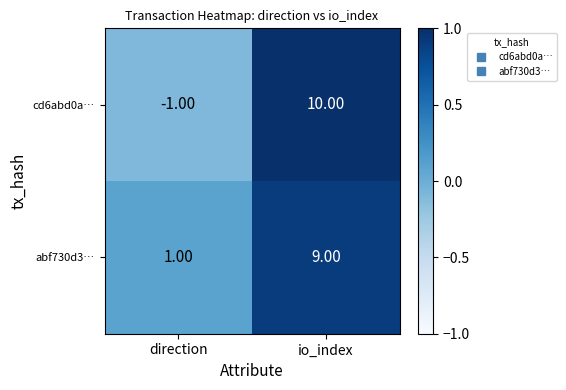

Which series has the largest total across all categories?

abf730d3…